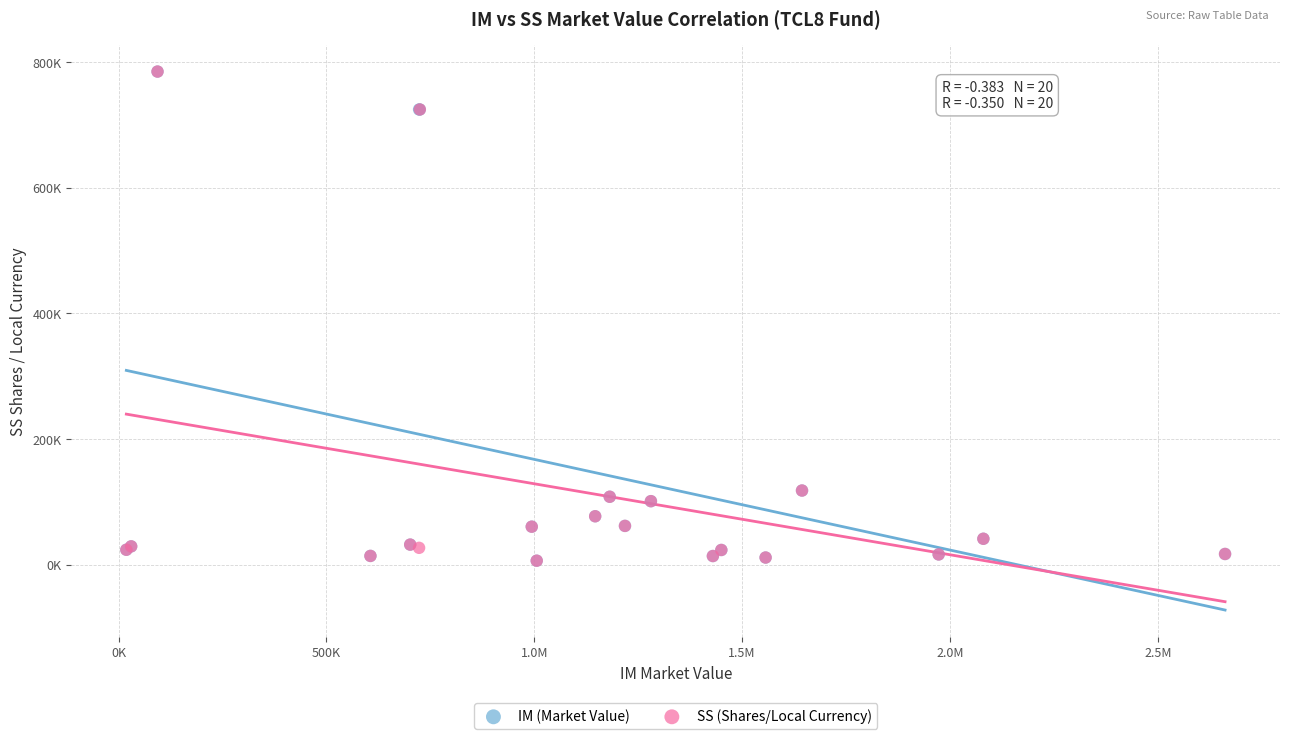

What are all the series names shown in the legend?

IM (Market Value), SS (Shares/Local Currency)